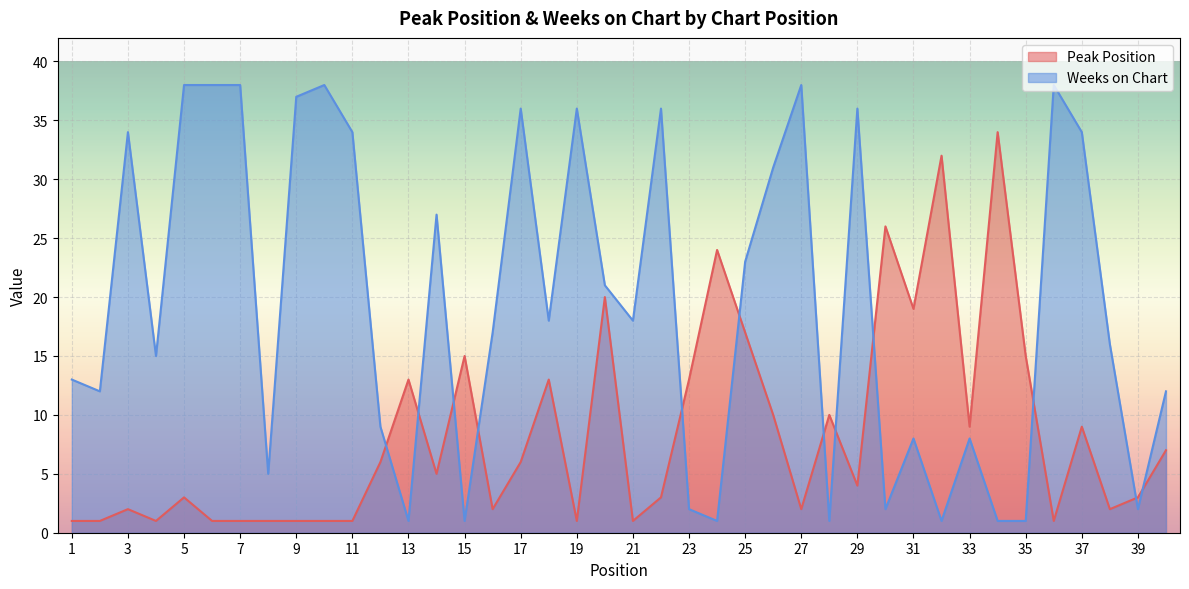

The value of Weeks on Chart at 18 is 30. True or false?

False